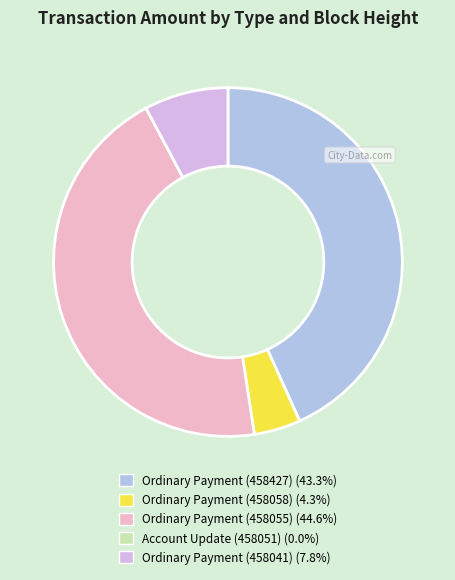

Do Ordinary Payment (458041) and Ordinary Payment (458058) together represent more than half of the pie?

No